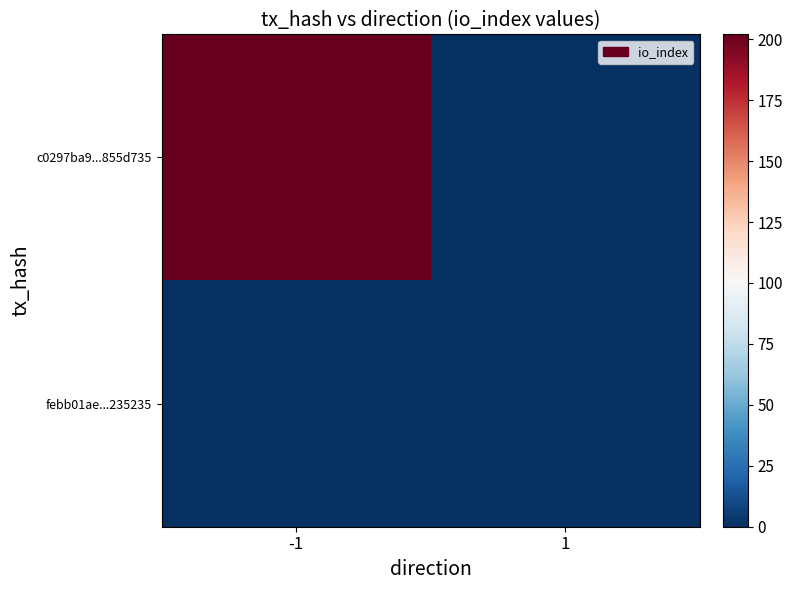

Reading left to right, extract all data points from this chart.

c0297ba9...855d735: -1=202	1=0
febb01ae...235235: -1=0	1=0